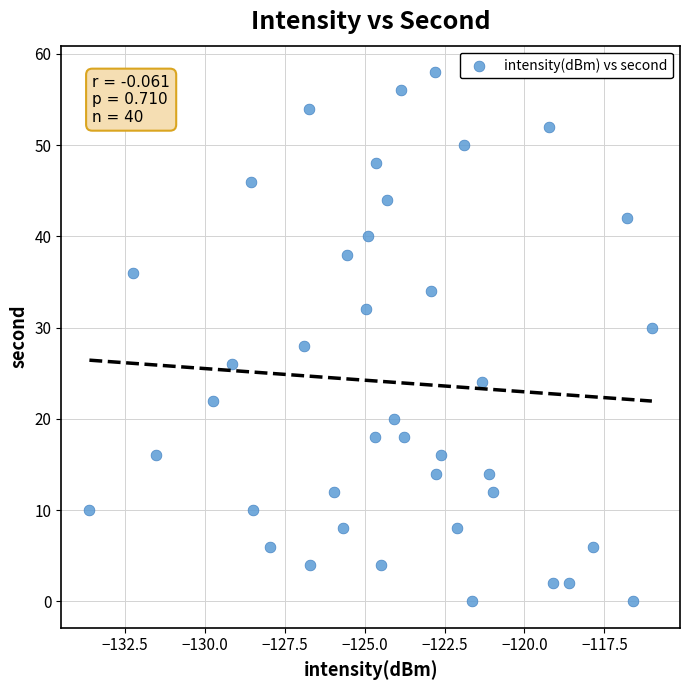

What is the range of Y values (max minus min)?

58